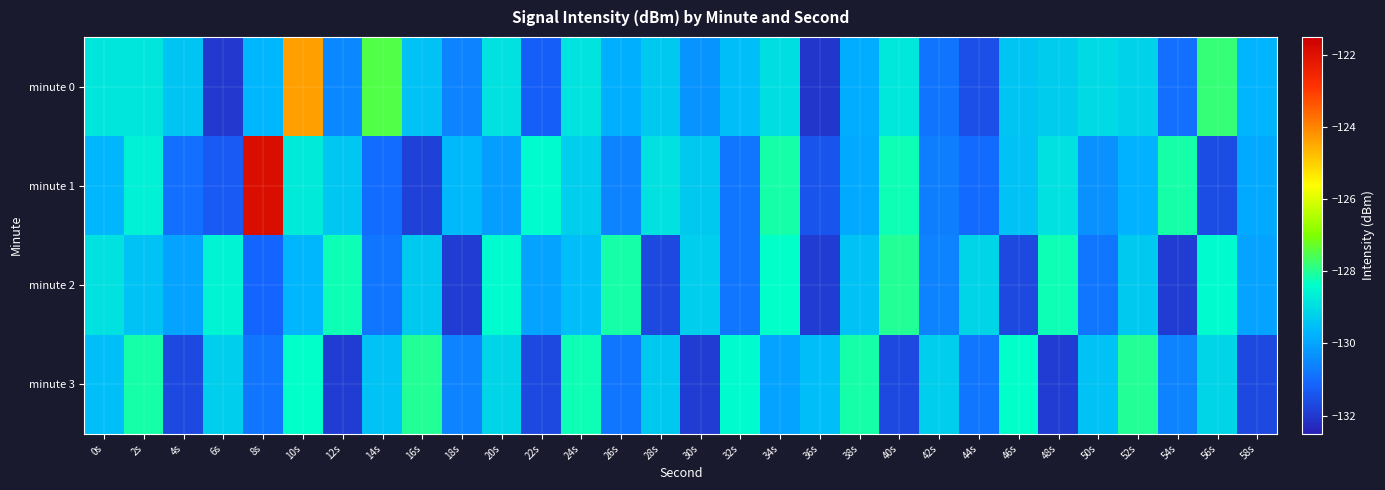

Which series has the largest total across all categories?

minute 0